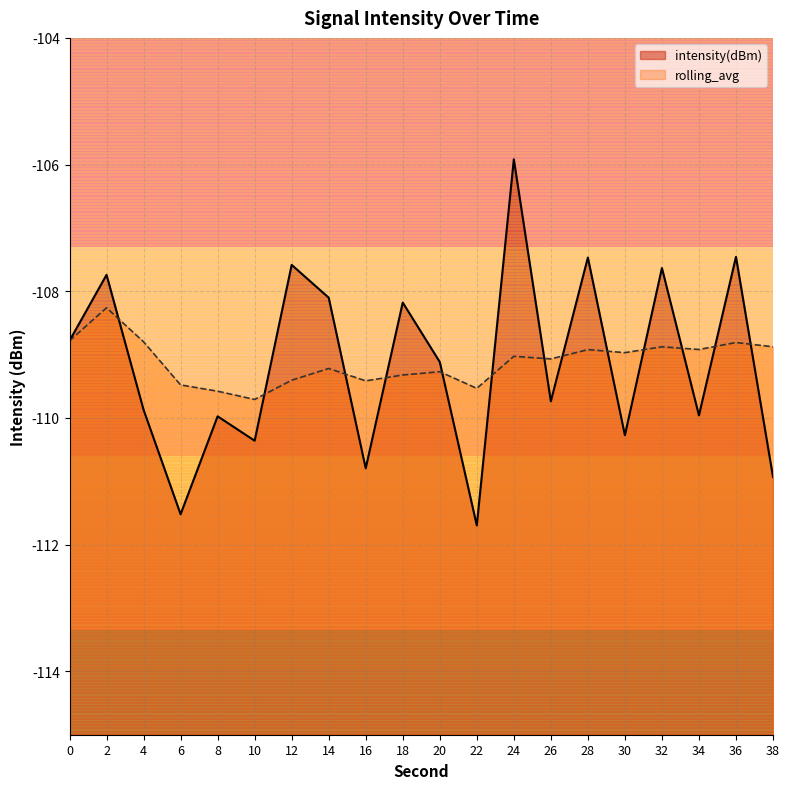

Which category has the highest value in the intensity(dBm) series?

24